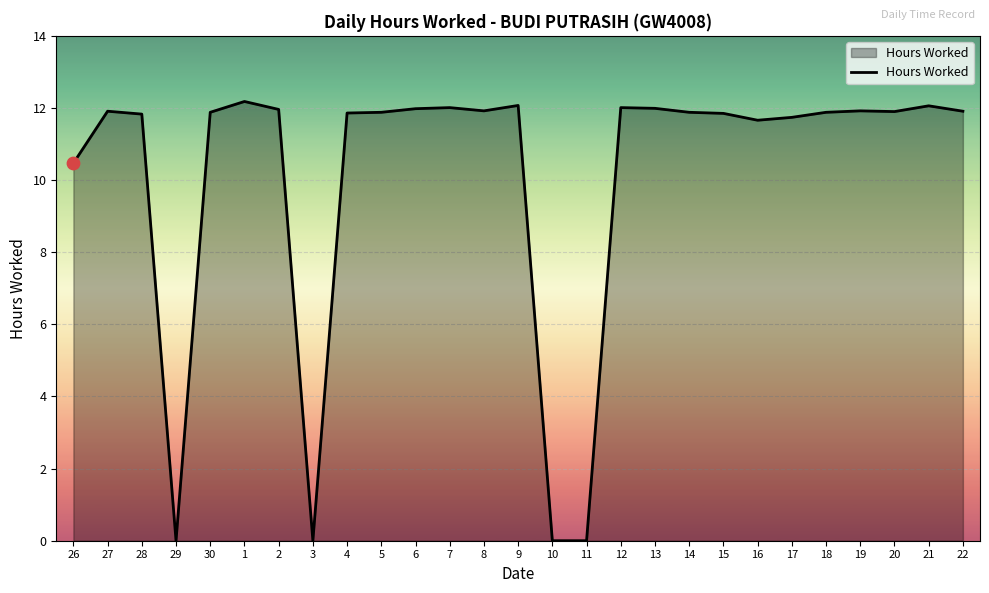

Which has a higher value, 16 or 14?

14